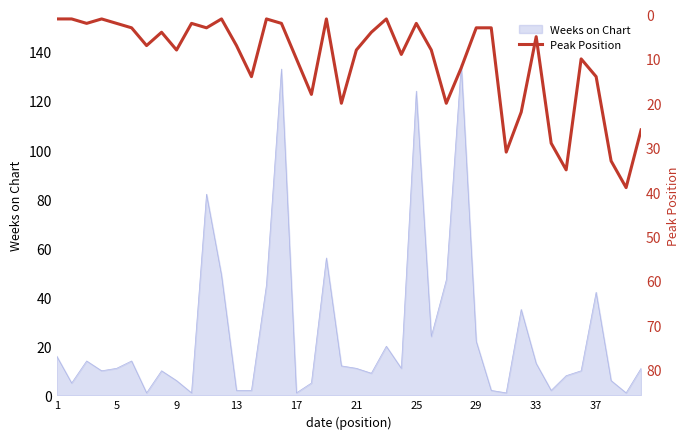

The value of Weeks on Chart at 29 is 38. True or false?

False